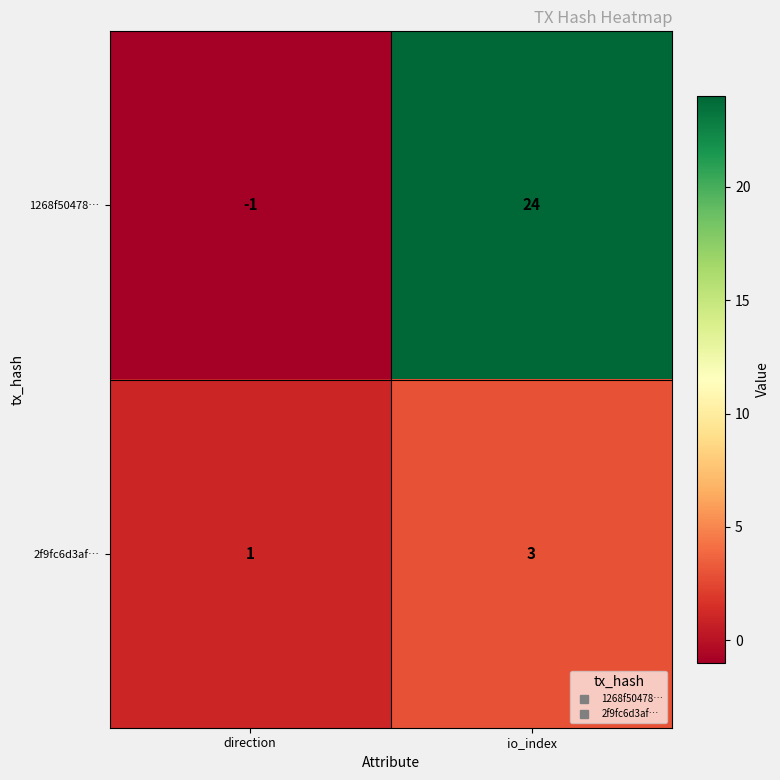

Which series has the largest range (max minus min)?

1268f50478…